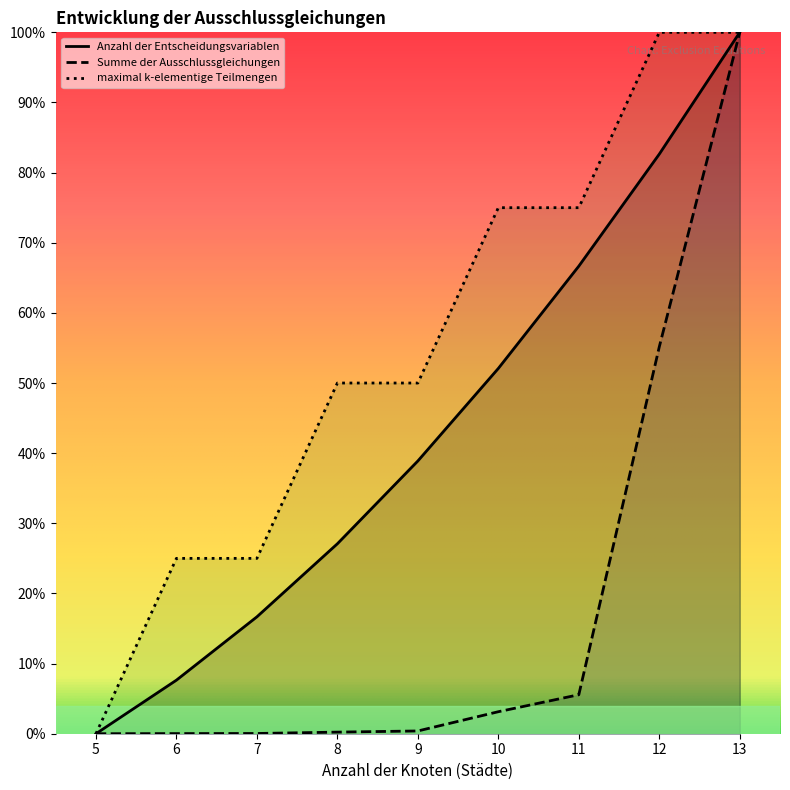

What is the difference between the second highest and minimum values in the Anzahl der Entscheidungsvariablen series?

0.8